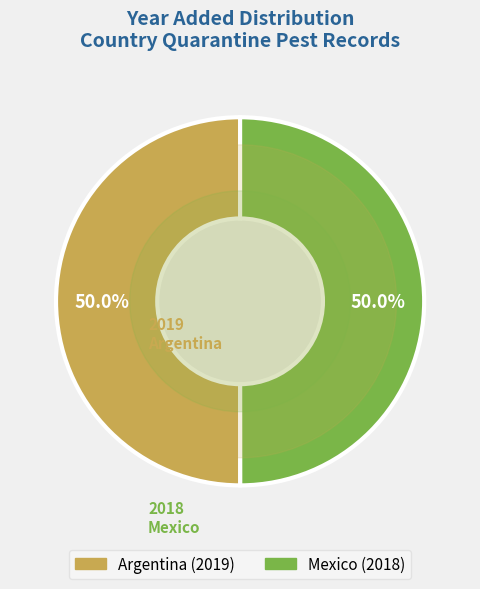

Is the sum of Argentina and Mexico greater than half?

Yes